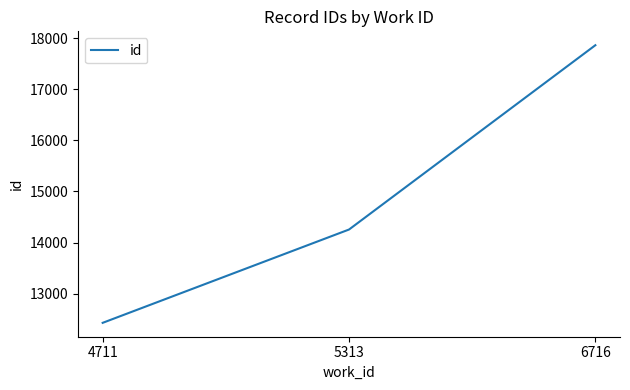

True or false: the data shows 30918 at 6716.

False